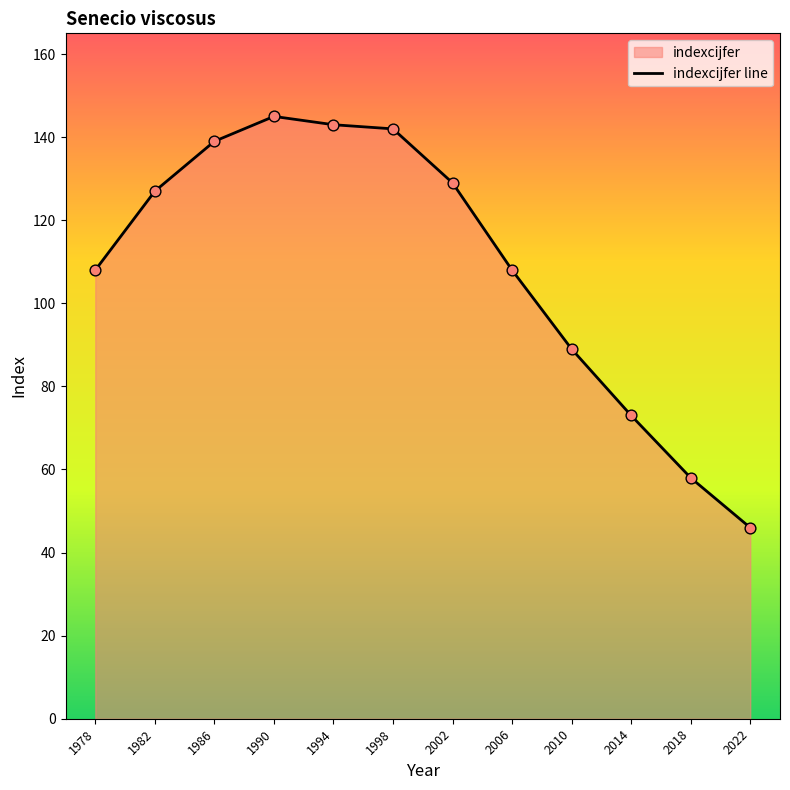

What is the ratio of the value at 1978 to the value at 1998?

0.8